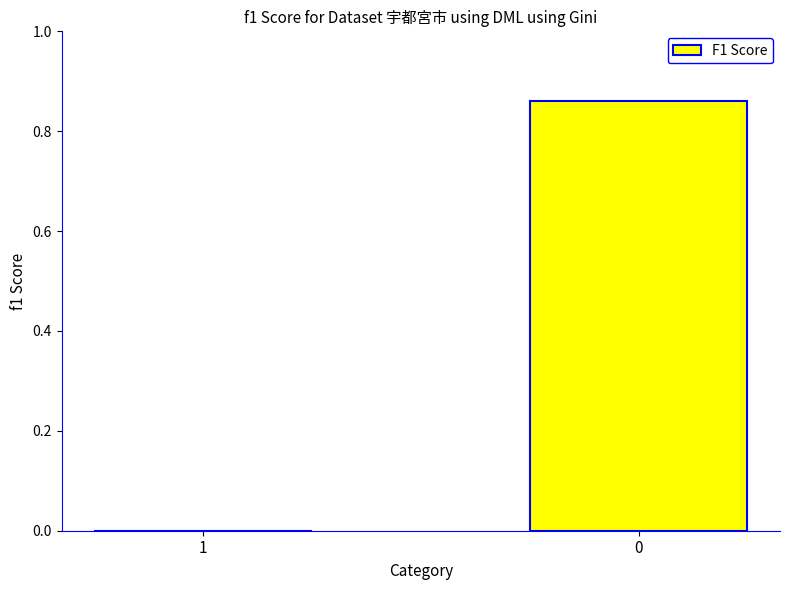

Does the chart contain stacked bars?

No